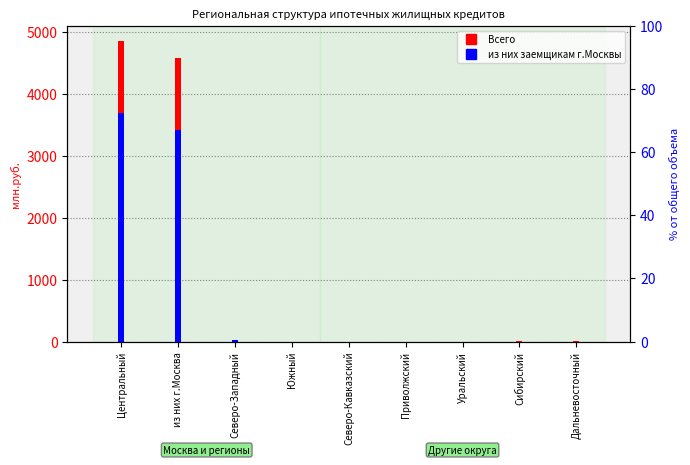

Is it true that из них заемщикам г.Москвы equals 2071 at Приволжский?

False